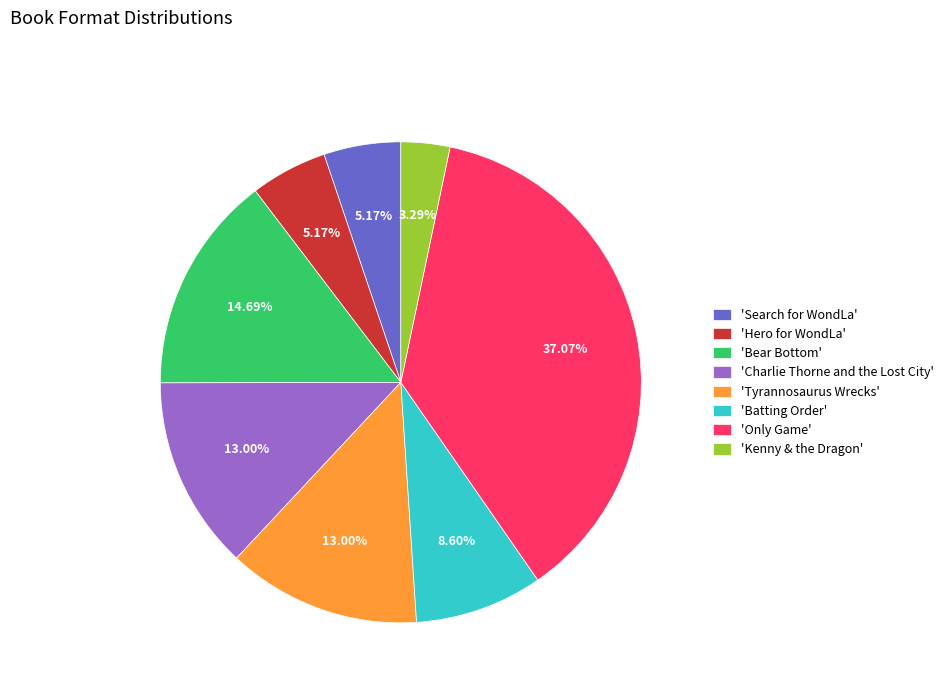

Does 'Charlie Thorne and the Lost City' account for over 50% of the chart?

No